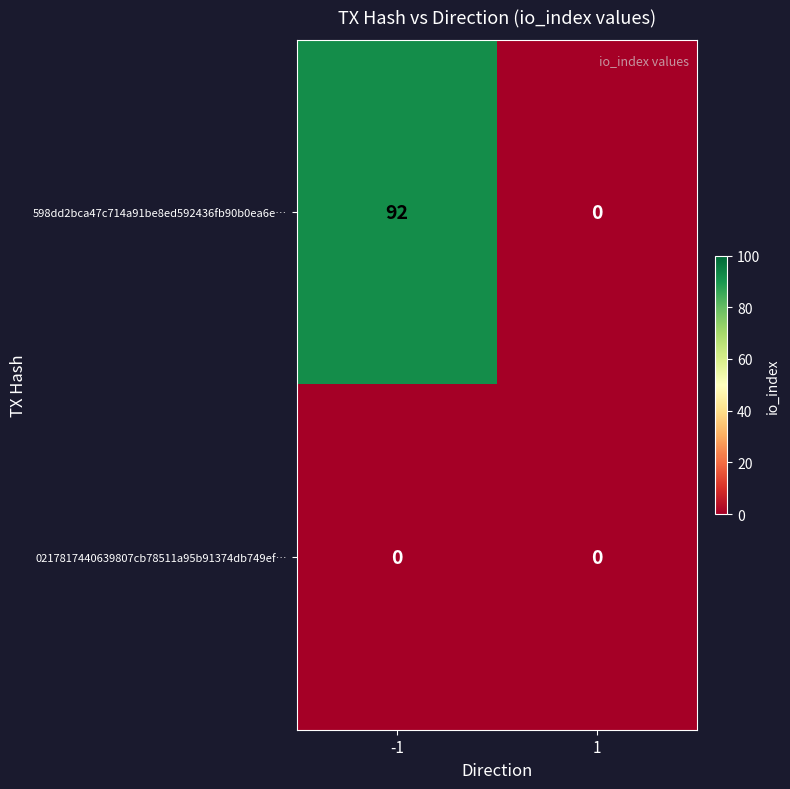

What is the total value across all series at -1?

92